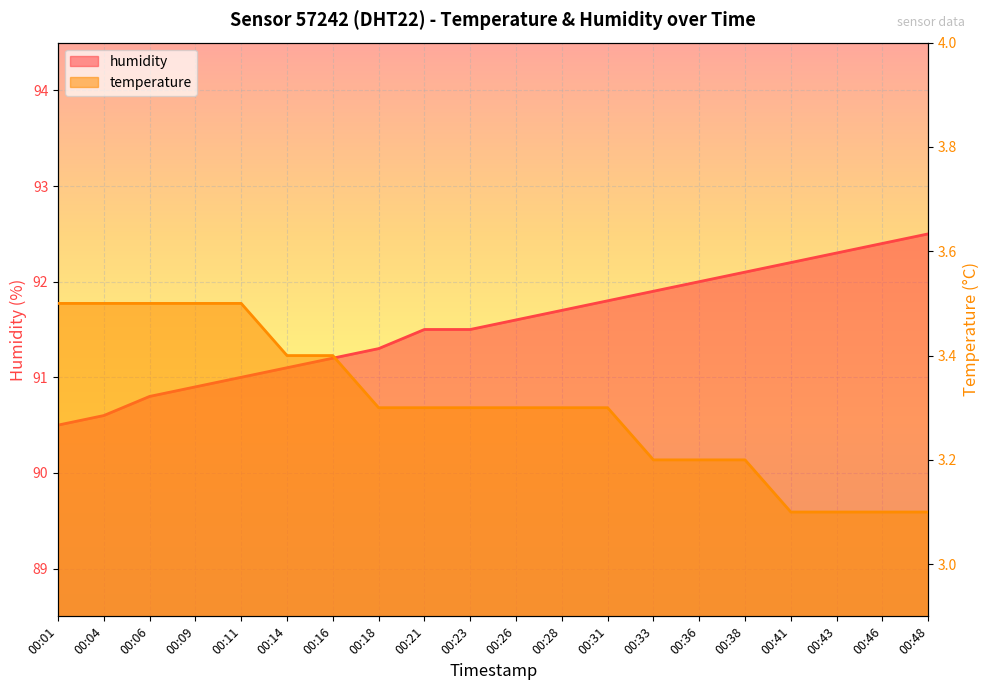

What is the total value across all series at 00:36?

95.2